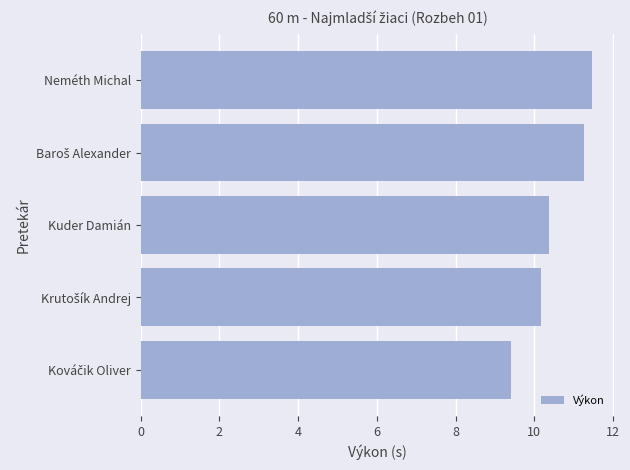

Is it true that the value at Kuder Damián is 14.8?

False